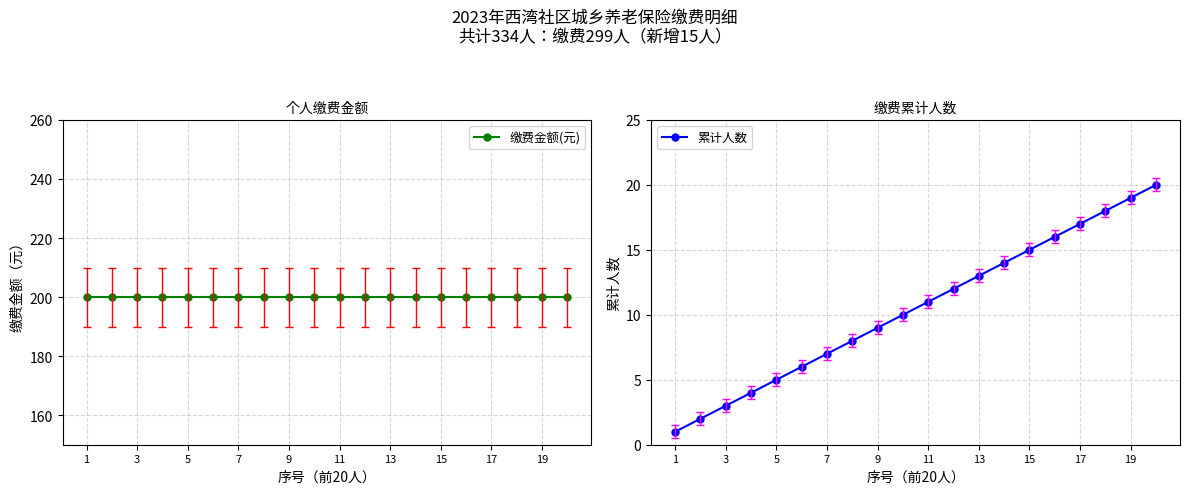

The value of 累计人数 at 1 is 1. True or false?

True